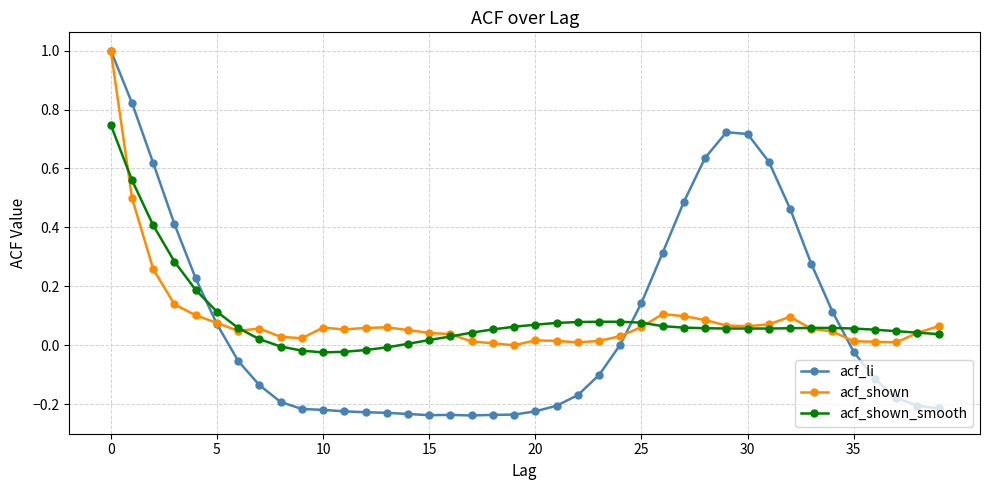

What is the maximum value shown in the chart?

1.0